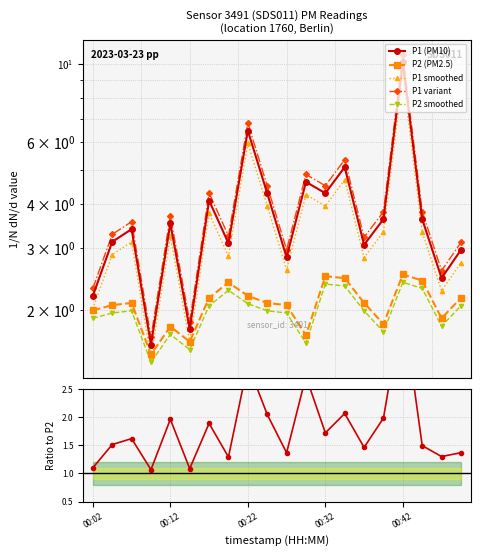

Is it true that P1 smoothed equals 4.0 at 9?

True